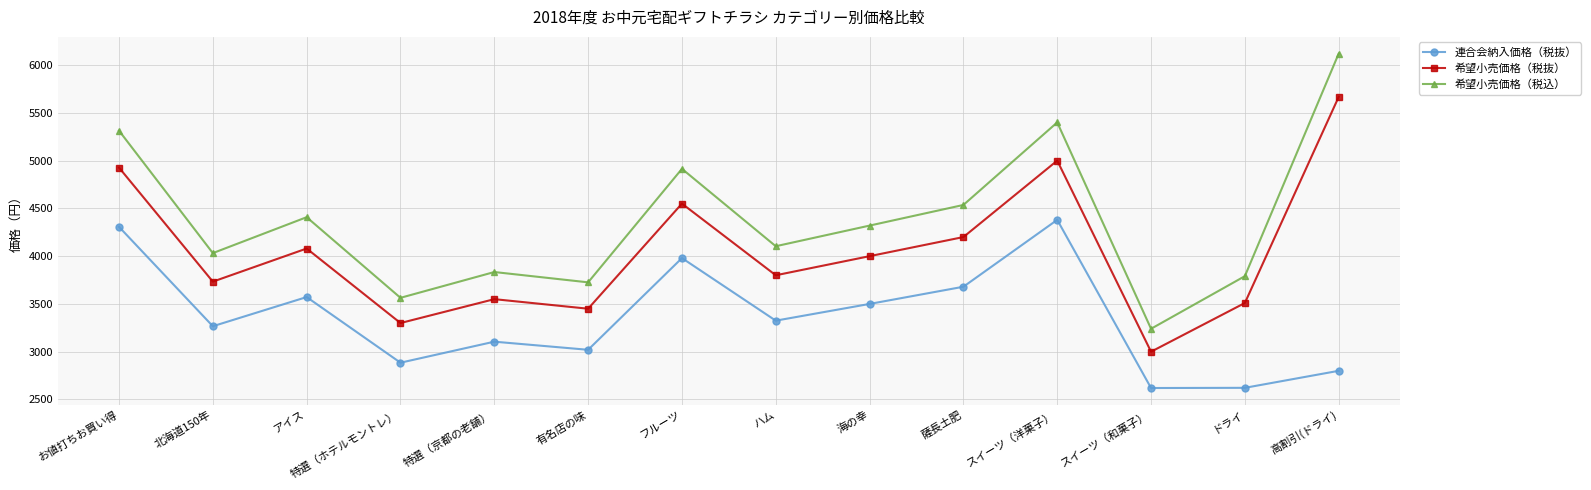

Which series has the largest range (max minus min)?

希望小売価格（税込）